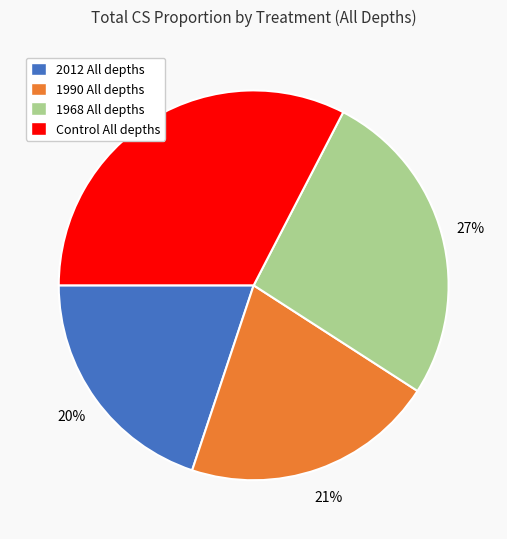

What is the smallest slice in the pie chart?

2012 All depths